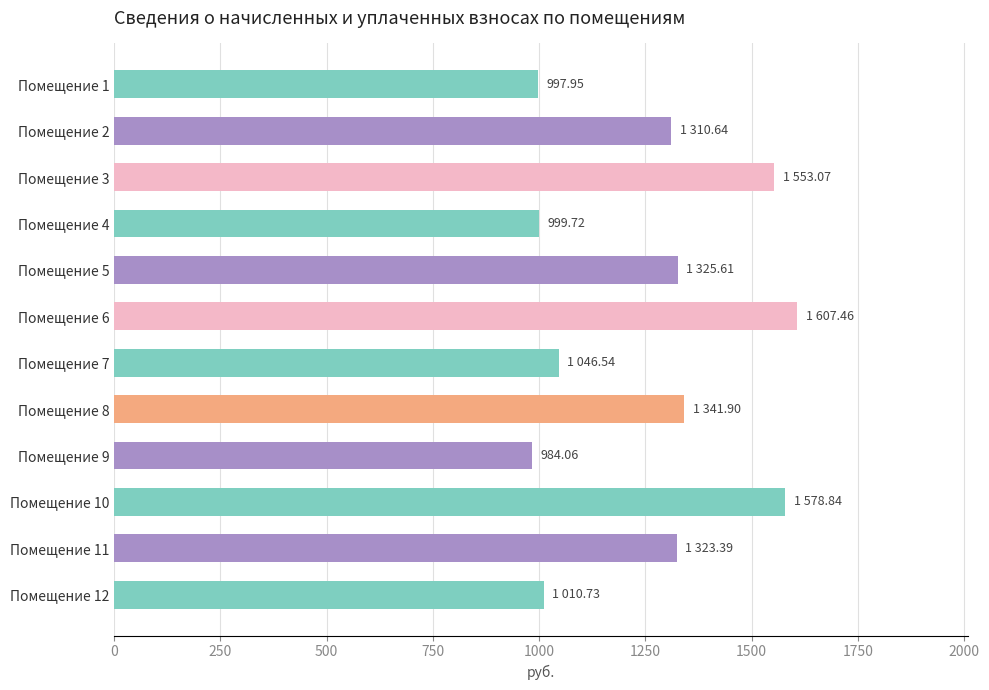

What is the difference between the maximum and minimum values?

623.4